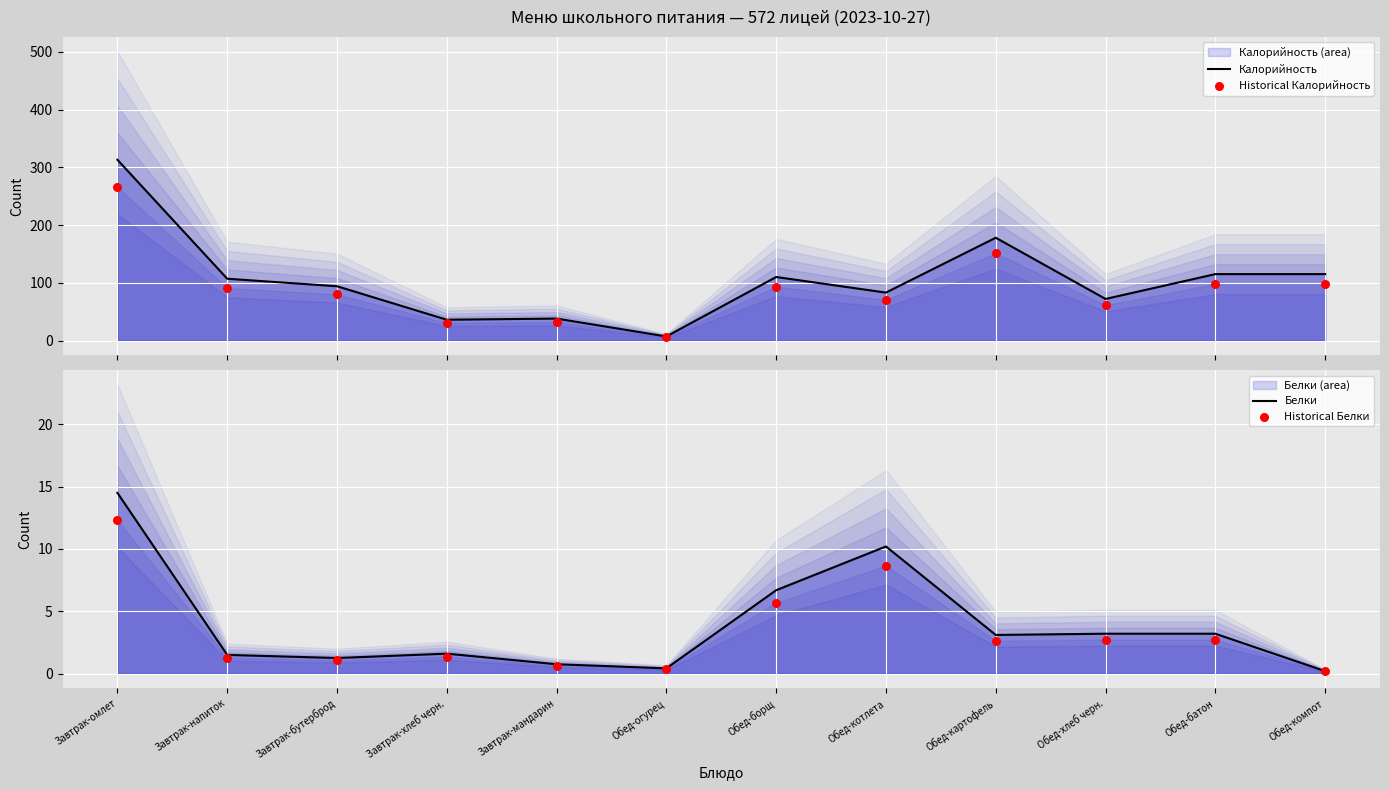

What are all the series names shown in the legend?

Калорийность, Historical Калорийность, Белки, Historical Белки